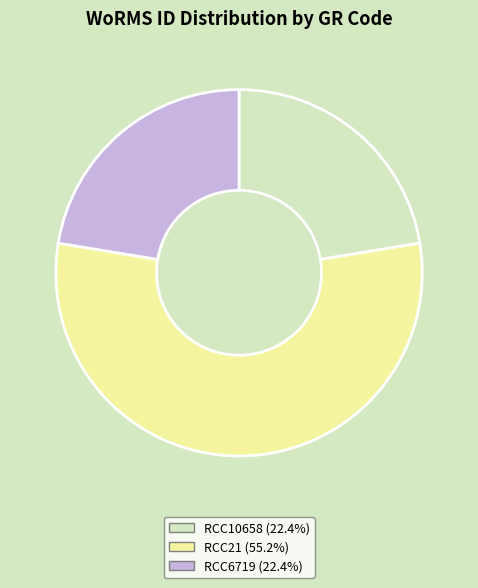

Is the sum of RCC21 and RCC6719 greater than half?

Yes